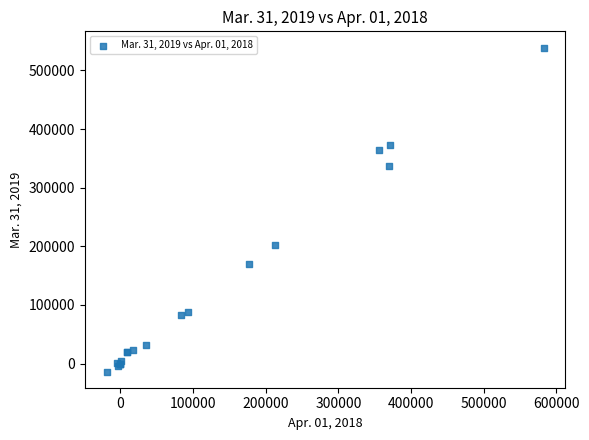

What Y value in the scatter plot is closest to 262712?

202409.0